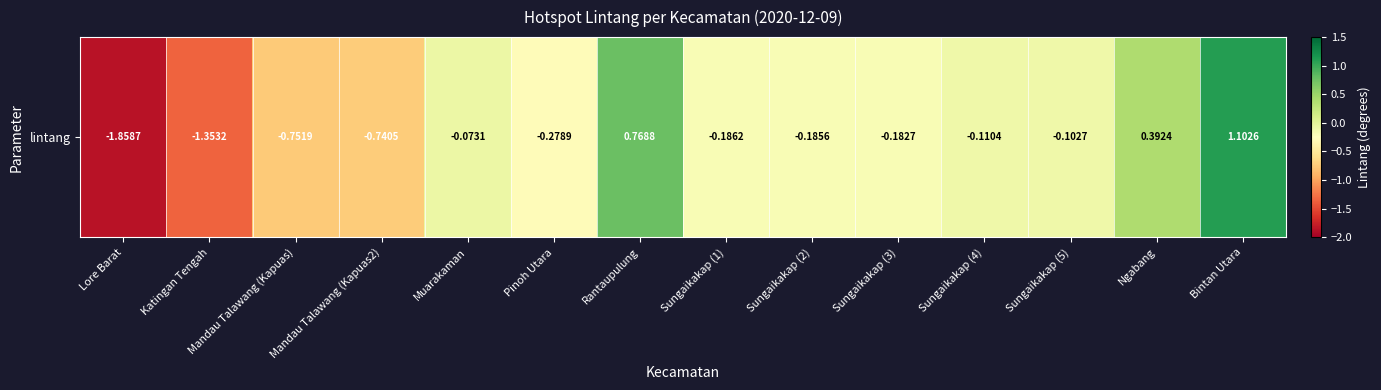

What is the greatest value displayed?

1.1